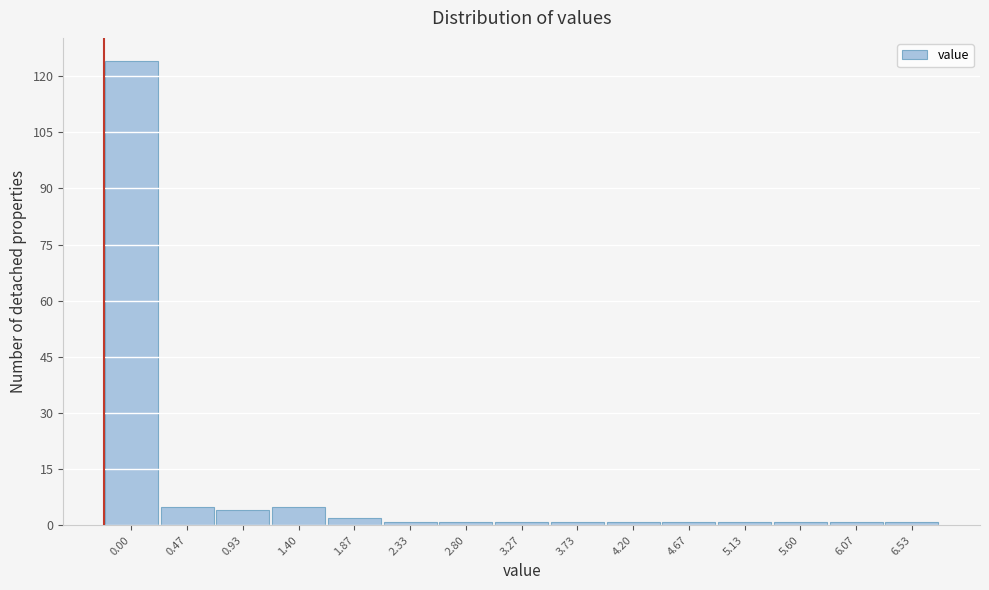

Reading left to right, what are all the values shown in this chart?

124	5	4	5	2	1	1	1	1	1	1	1	1	1	1